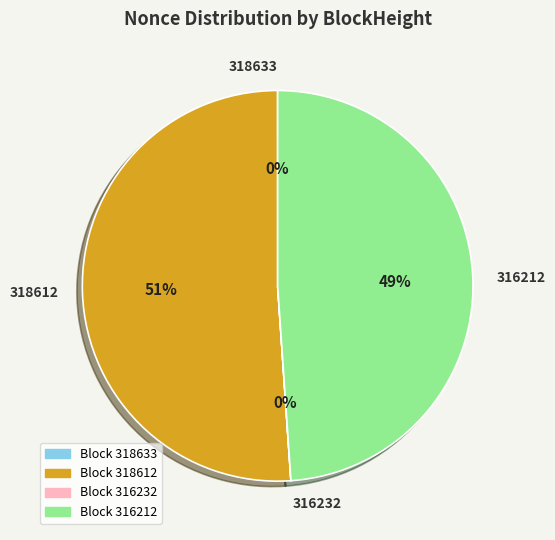

Which slice is the largest?

318612